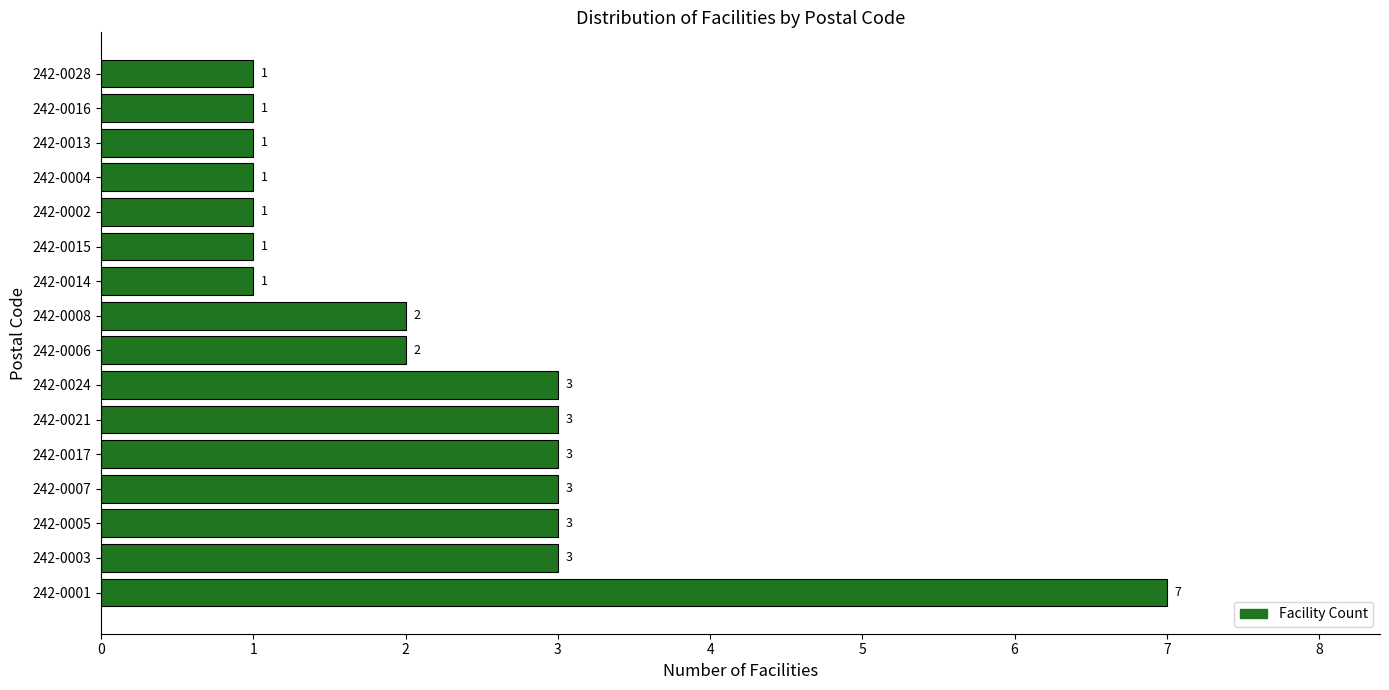

Which category has the highest value across all series?

242-0001